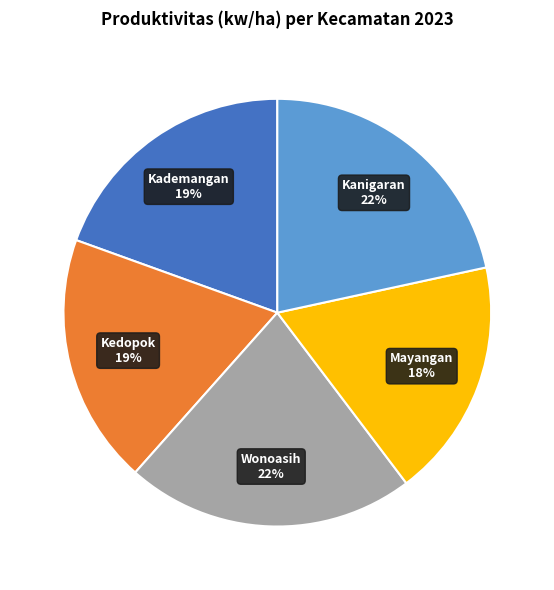

Is the sum of Wonoasih and Mayangan greater than half?

No